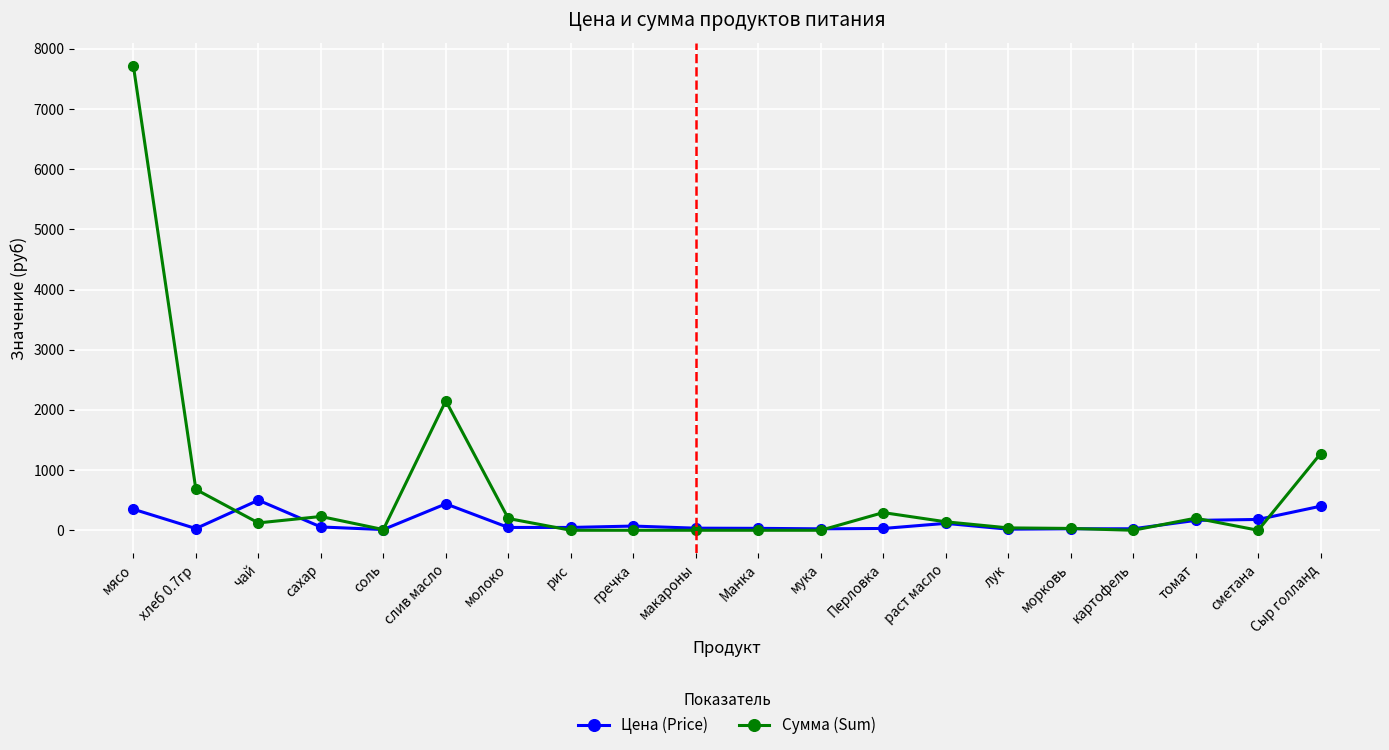

How many values in the Сумма (Sum) series are below 122?

10